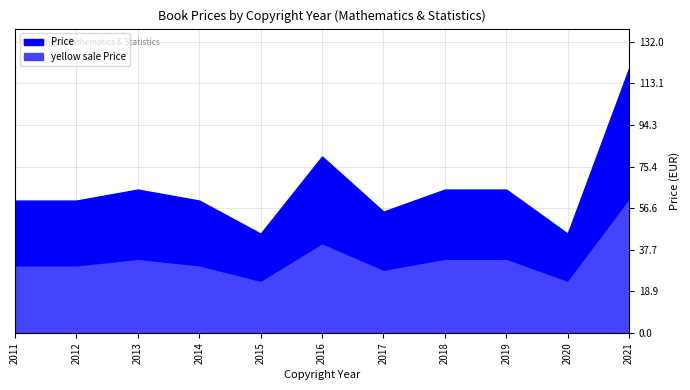

True or false: Discount Price CZK and yellow sale Price cross at least once.

False